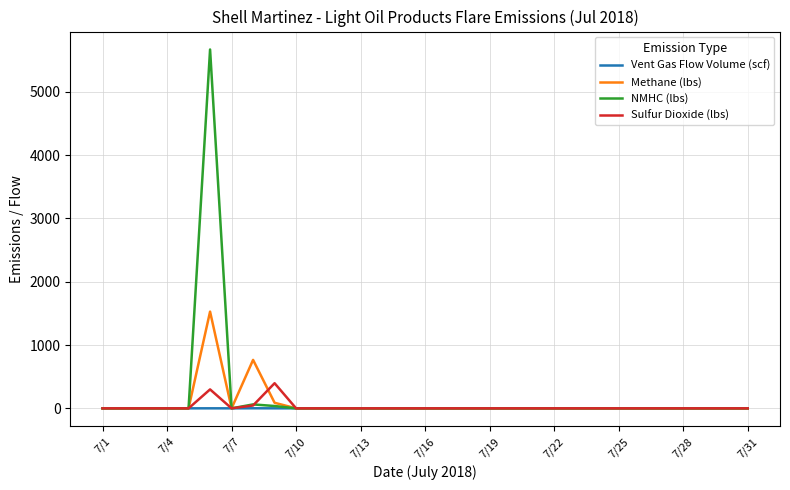

What is the greatest value displayed?

5669.3